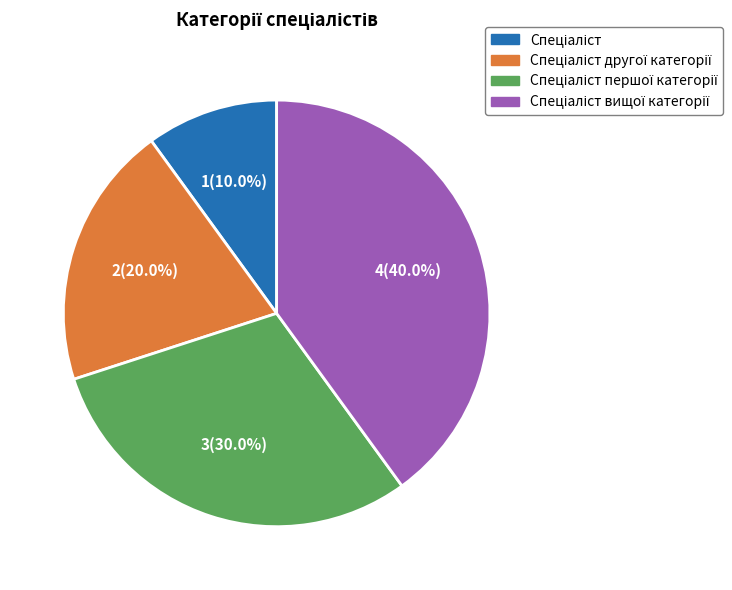

Is there a majority slice in this chart?

No